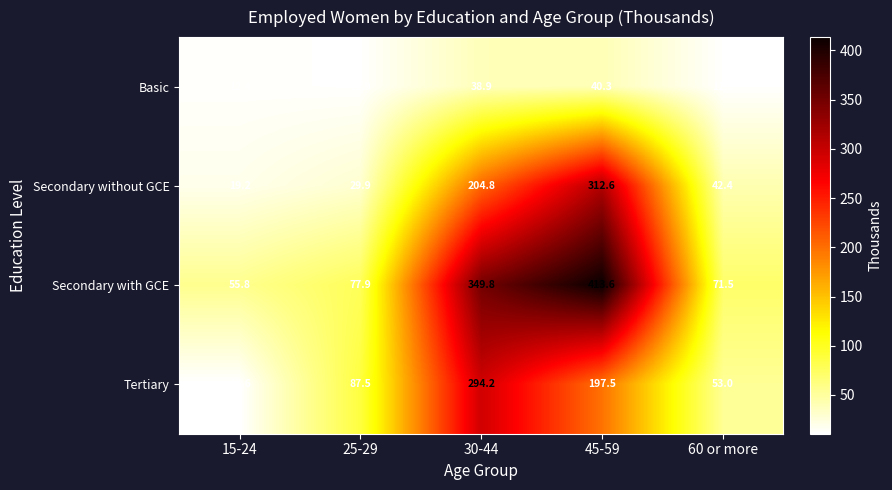

At which label does Secondary with GCE first exceed 77?

25-29